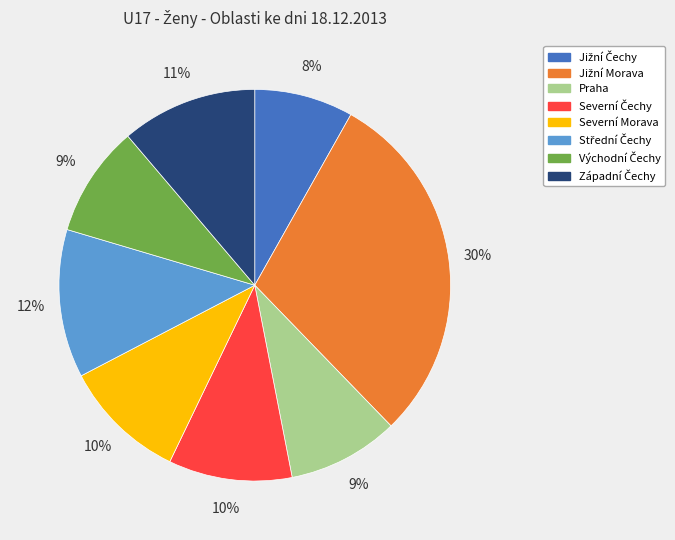

Is there any slice that represents more than half of the pie?

No